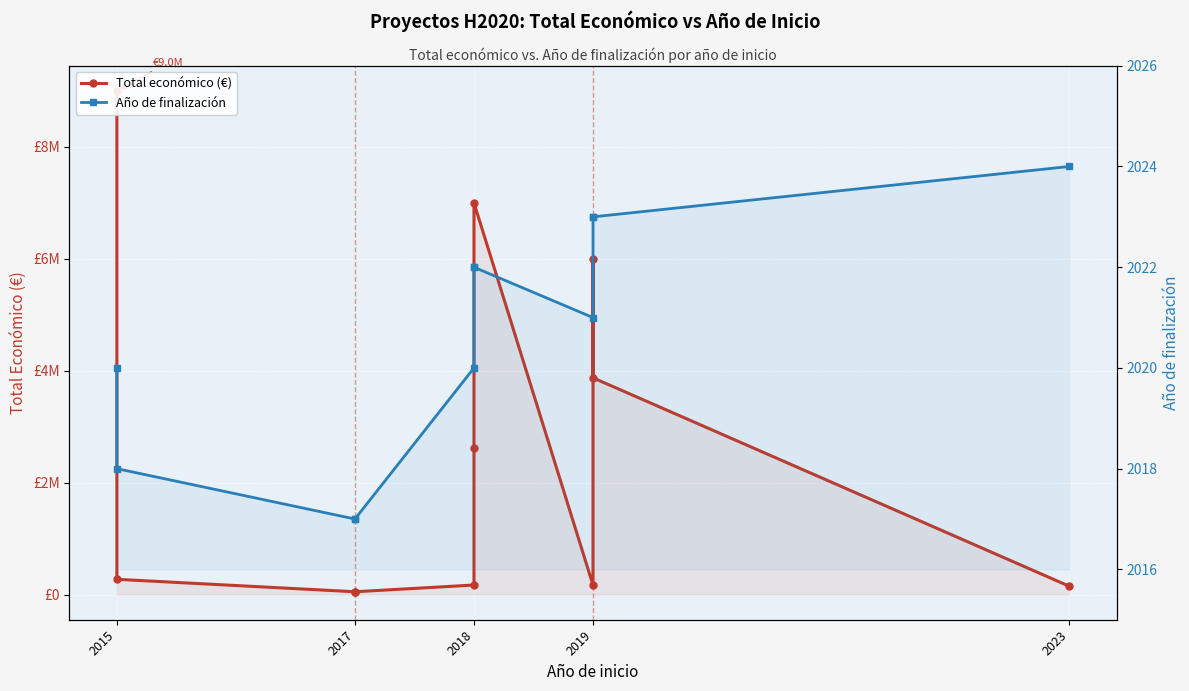

What is the value of the Año de finalización point at the 3rd from the left?

2017